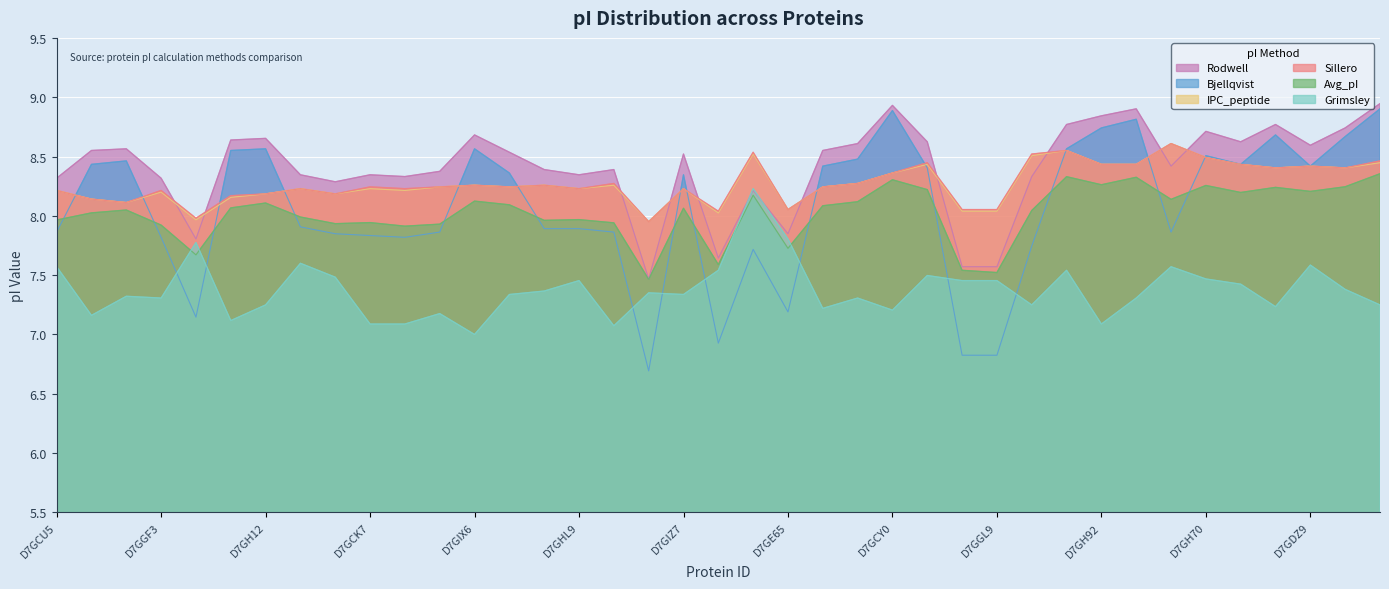

Where is the first local minimum for Sillero?

D7GIJ0